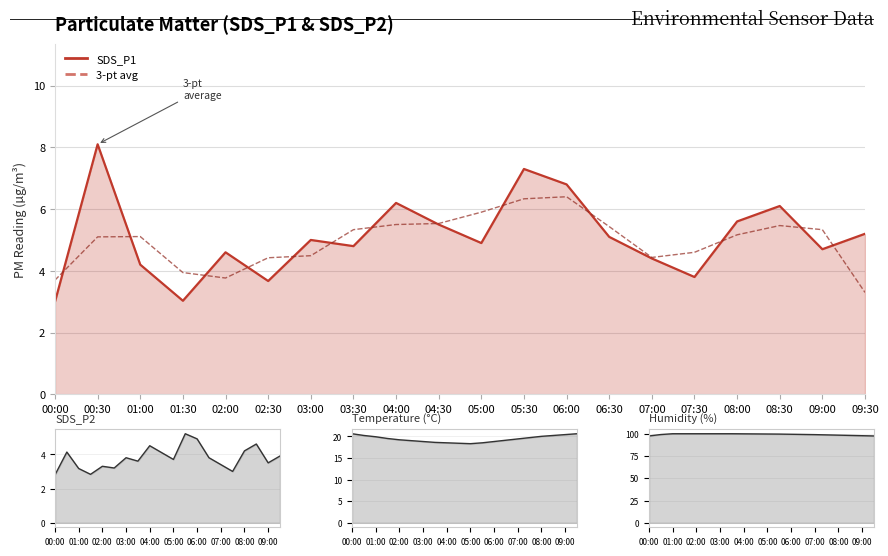

How many data points does each series have?

20